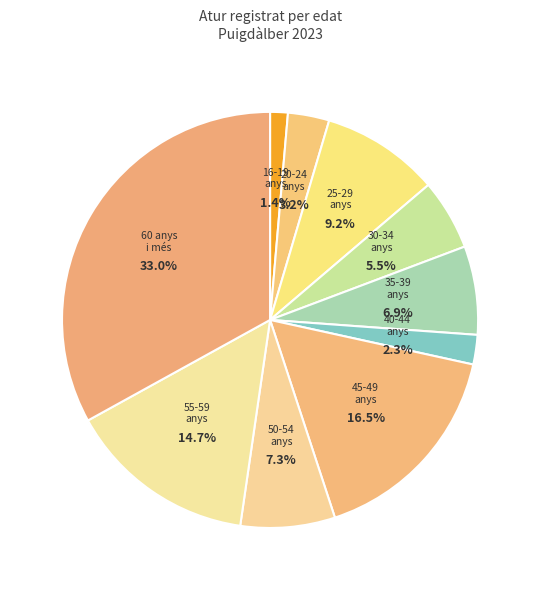

Count the number of slices in the pie.

10